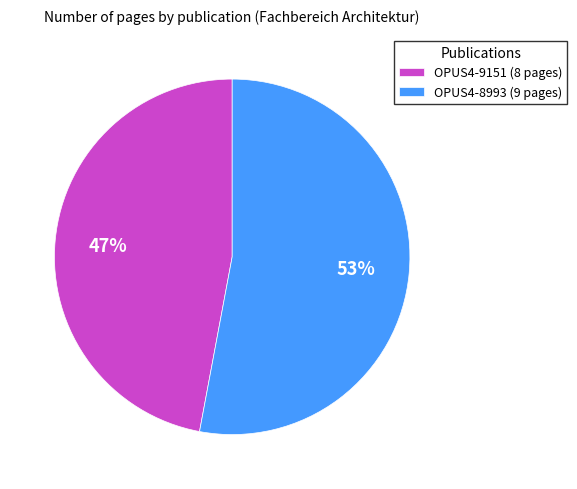

What is the majority slice?

OPUS4-8993